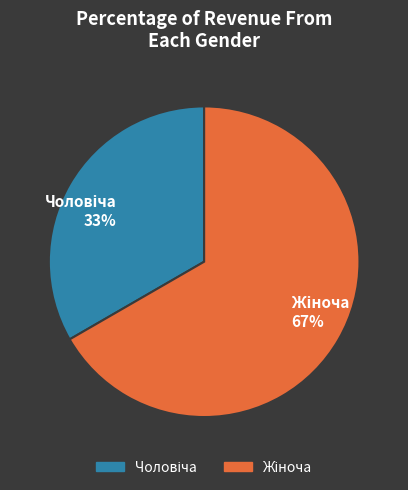

How many slices are in this pie chart?

2